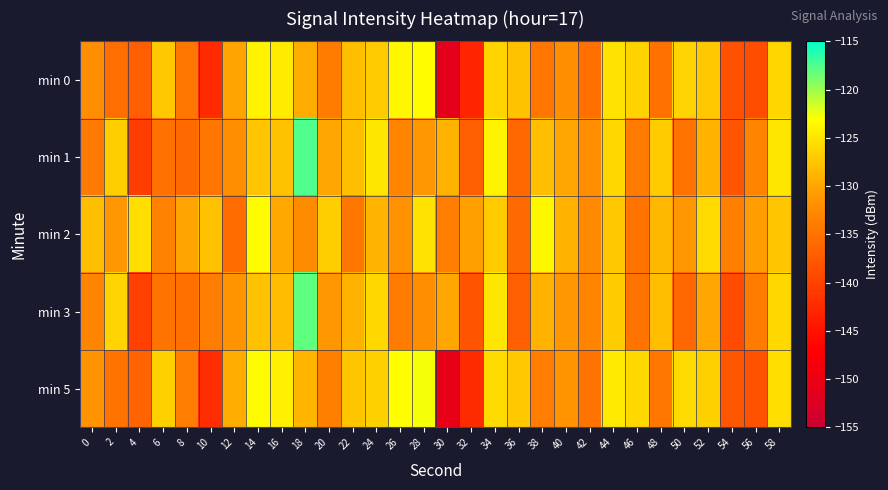

What is the spread (max minus min) of values at 54?

5.5